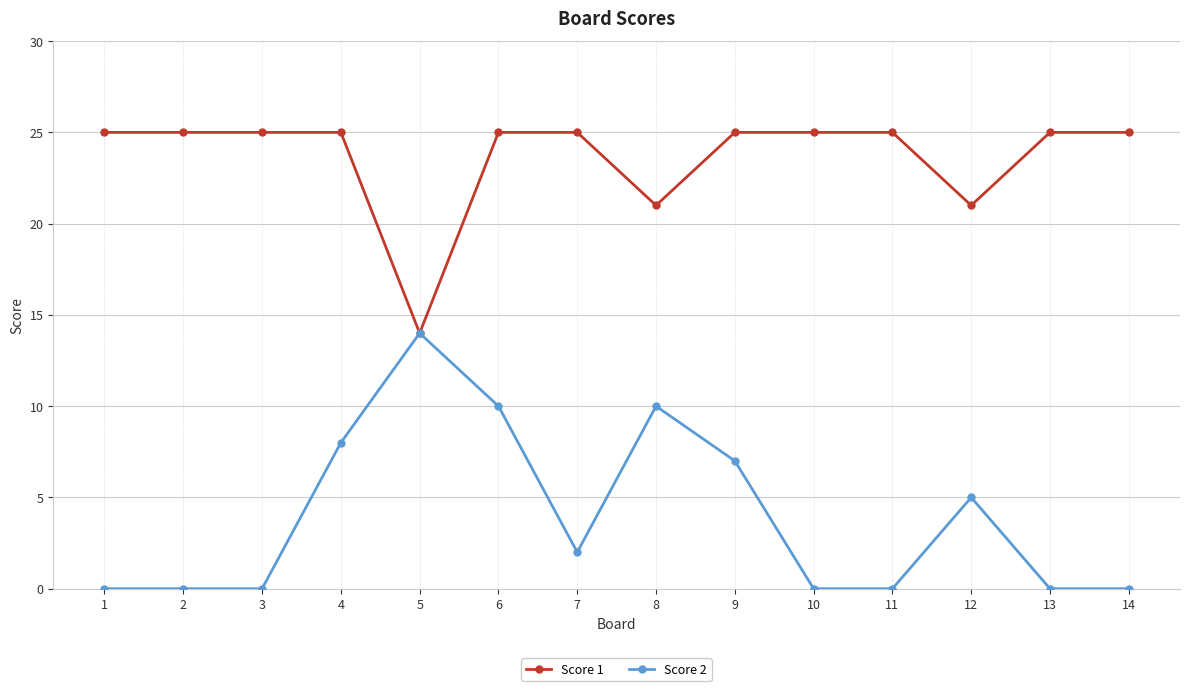

What is the total value across all series at 11?

25